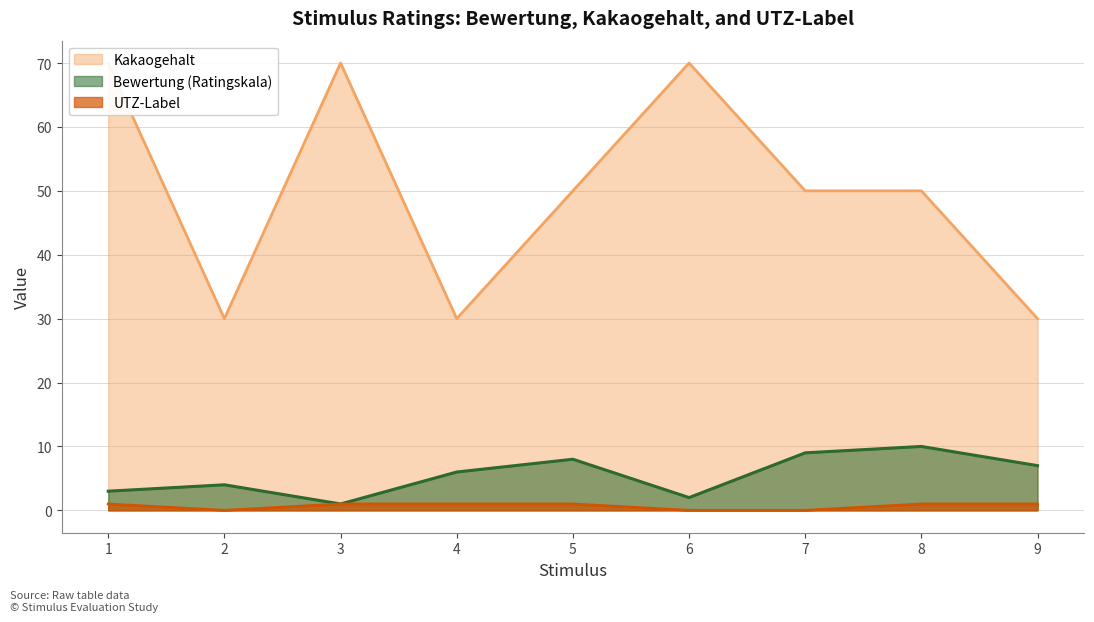

Reading left to right, list all the values displayed in this chart.

Bewertung (Ratingskala): 1=3	2=4	3=1	4=6	5=8	6=2	7=9	8=10	9=7
Kakaogehalt: 1=70	2=30	3=70	4=30	5=50	6=70	7=50	8=50	9=30
UTZ-Label: 1=1	2=0	3=1	4=1	5=1	6=0	7=0	8=1	9=1